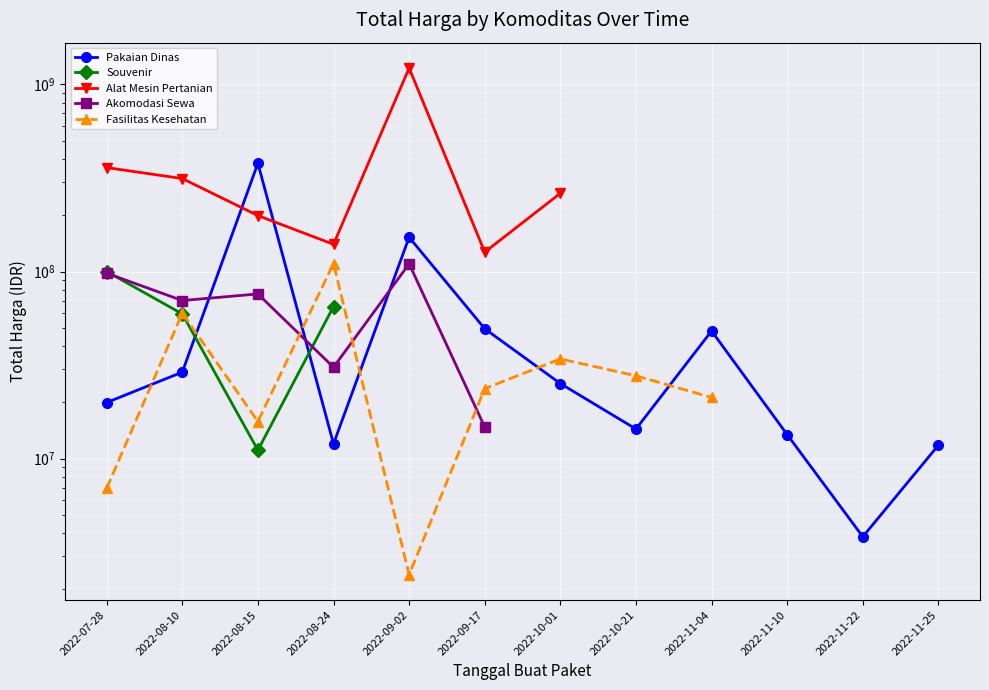

The value of Fasilitas Kesehatan at 2022-08-24 is 110389990.0. True or false?

True